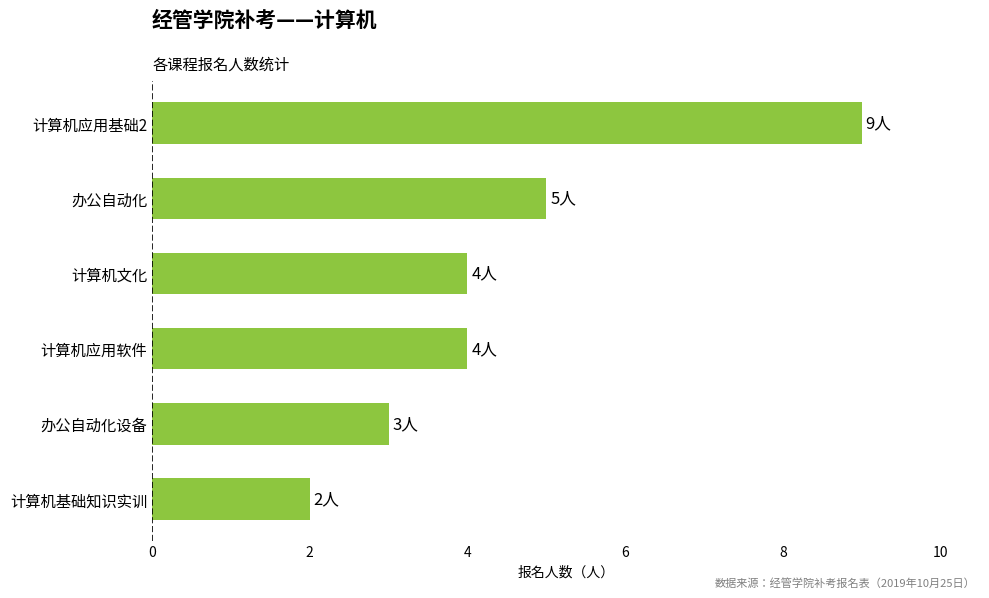

What is the greatest value displayed?

9